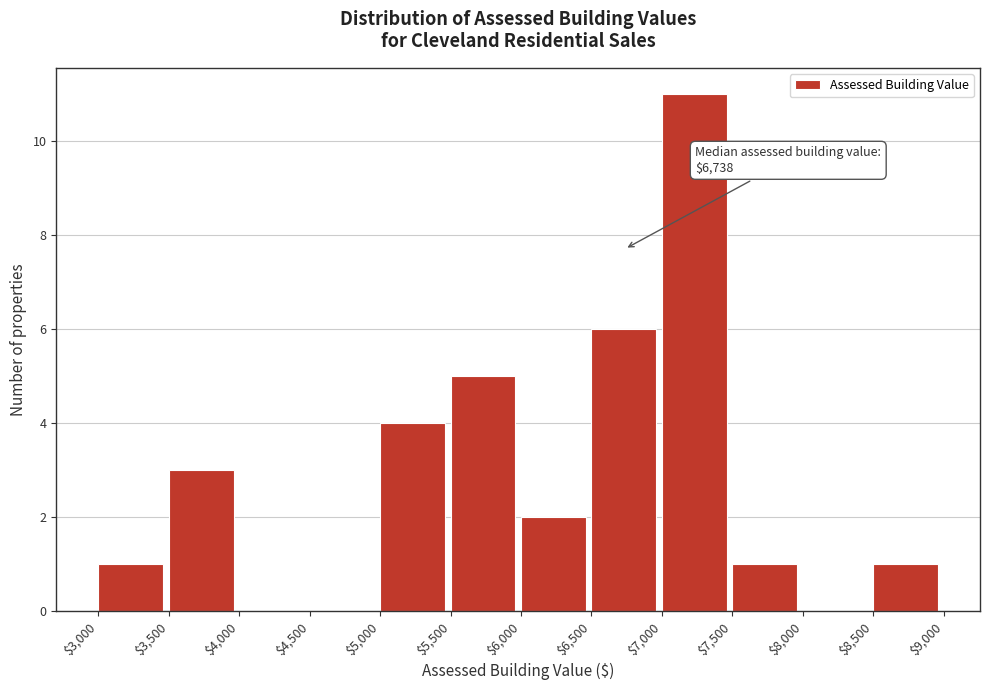

Which range on the x-axis has the tallest bar?

$7,000 to $7,500